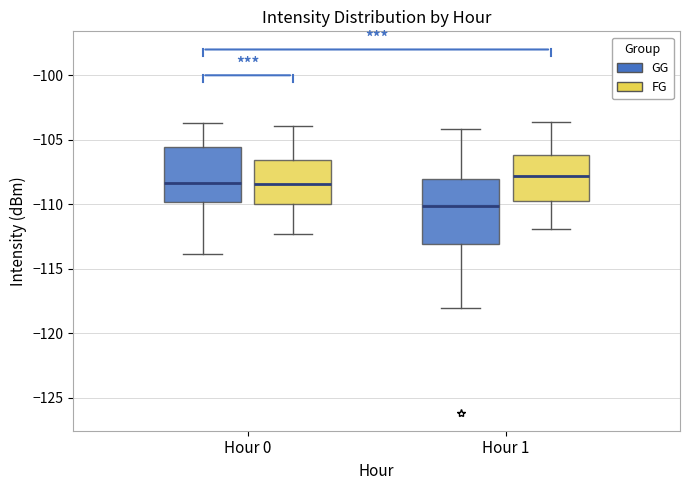

Which box has the highest median line?

Hour 1 (FG)